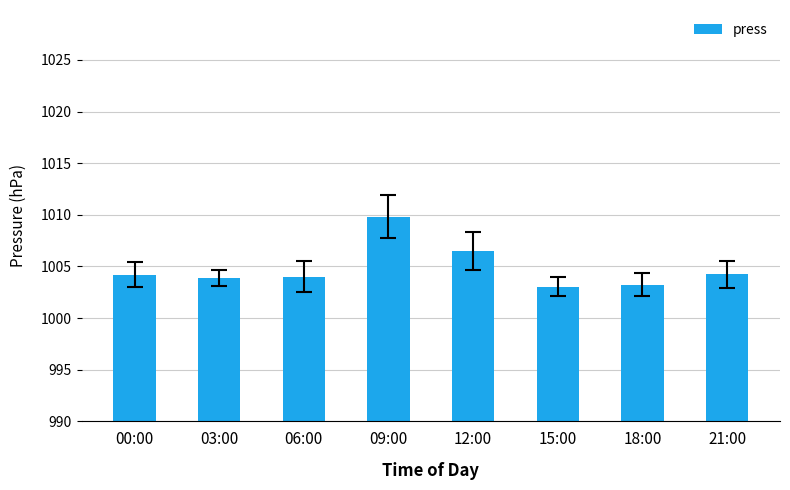

Does the chart contain any negative values?

No